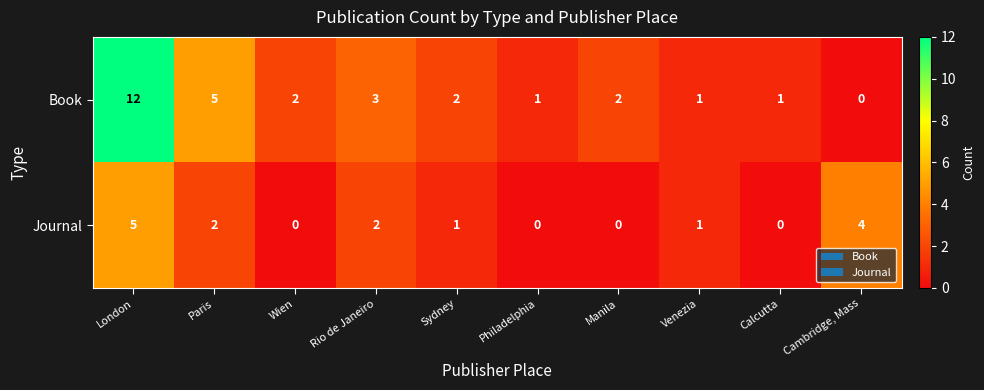

Reading right to left, what are all the values shown in this chart?

Book: 0	1	1	2	1	2	3	2	5	12
Journal: 4	0	1	0	0	1	2	0	2	5